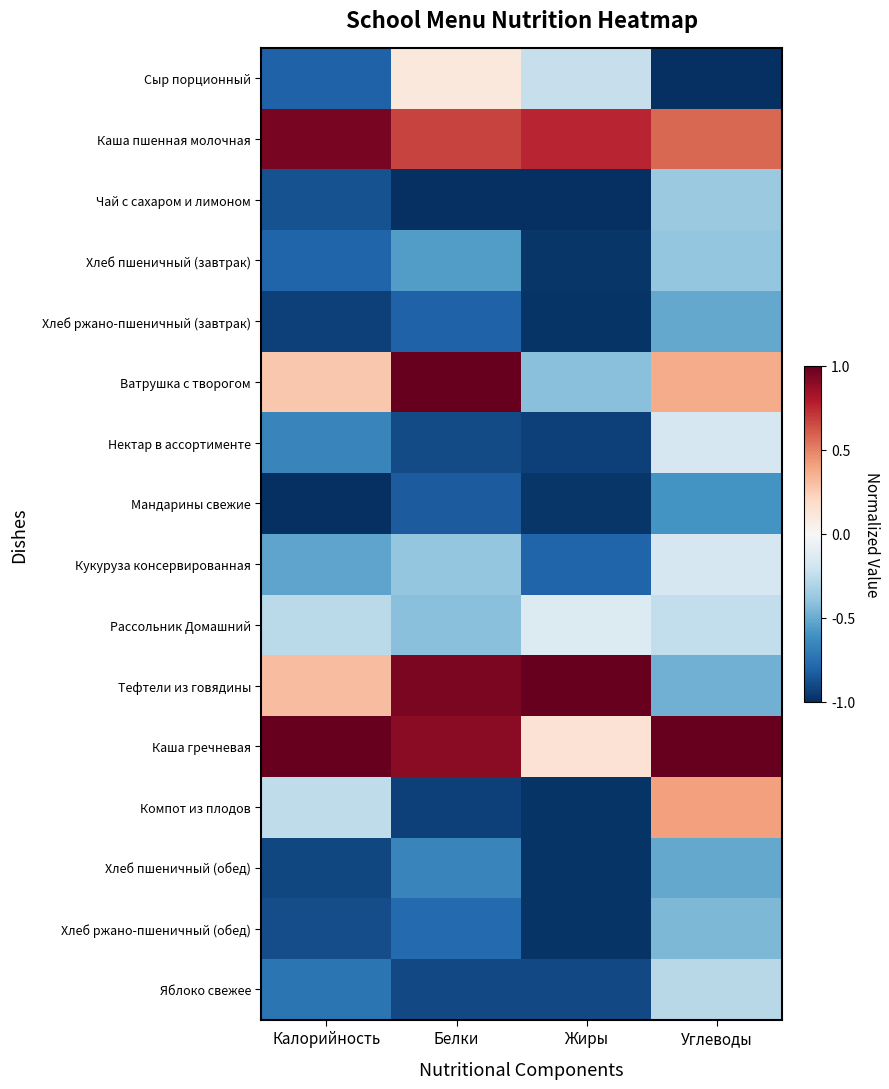

At which category does the chart reach its minimum across all series?

Углеводы